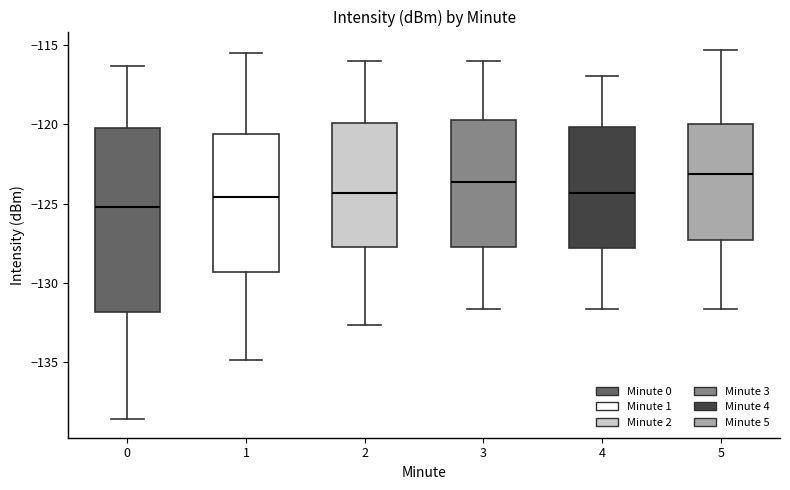

Where does the median line of the box at x = 2 sit on the y-axis? The values are not printed on the chart, so give them approximately, as read against the axis.

-124.5